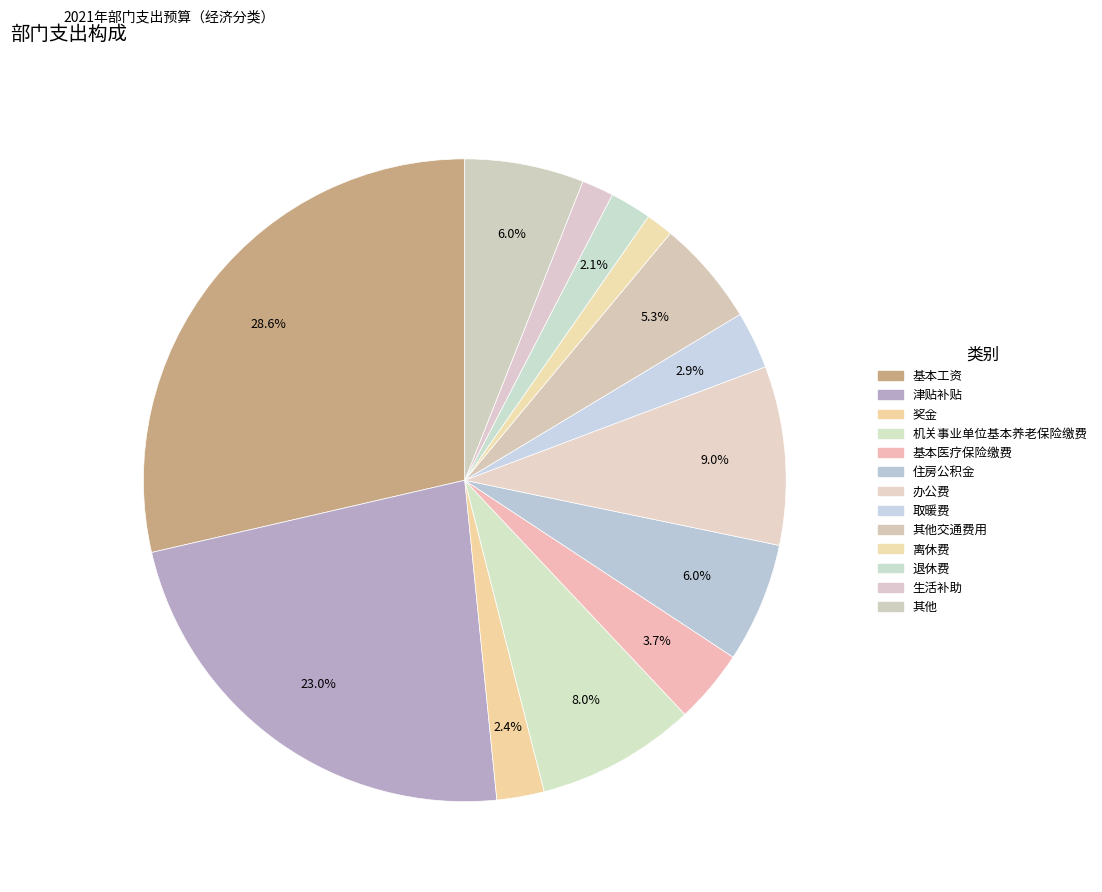

How many slices are in this pie chart?

13